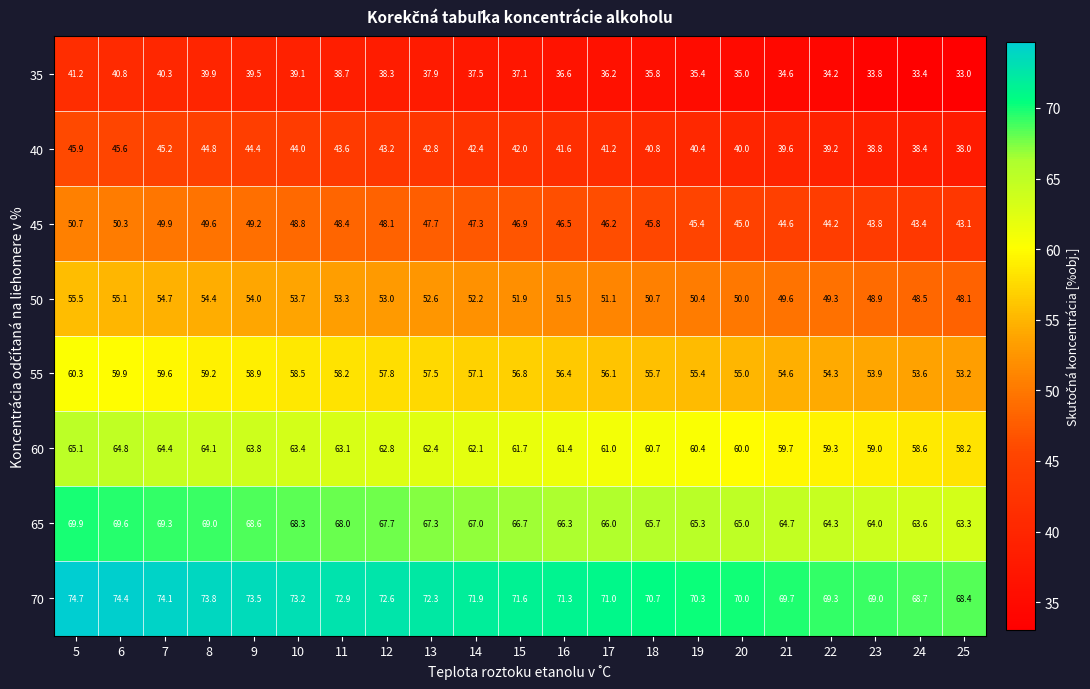

Which series has the largest range (max minus min)?

35